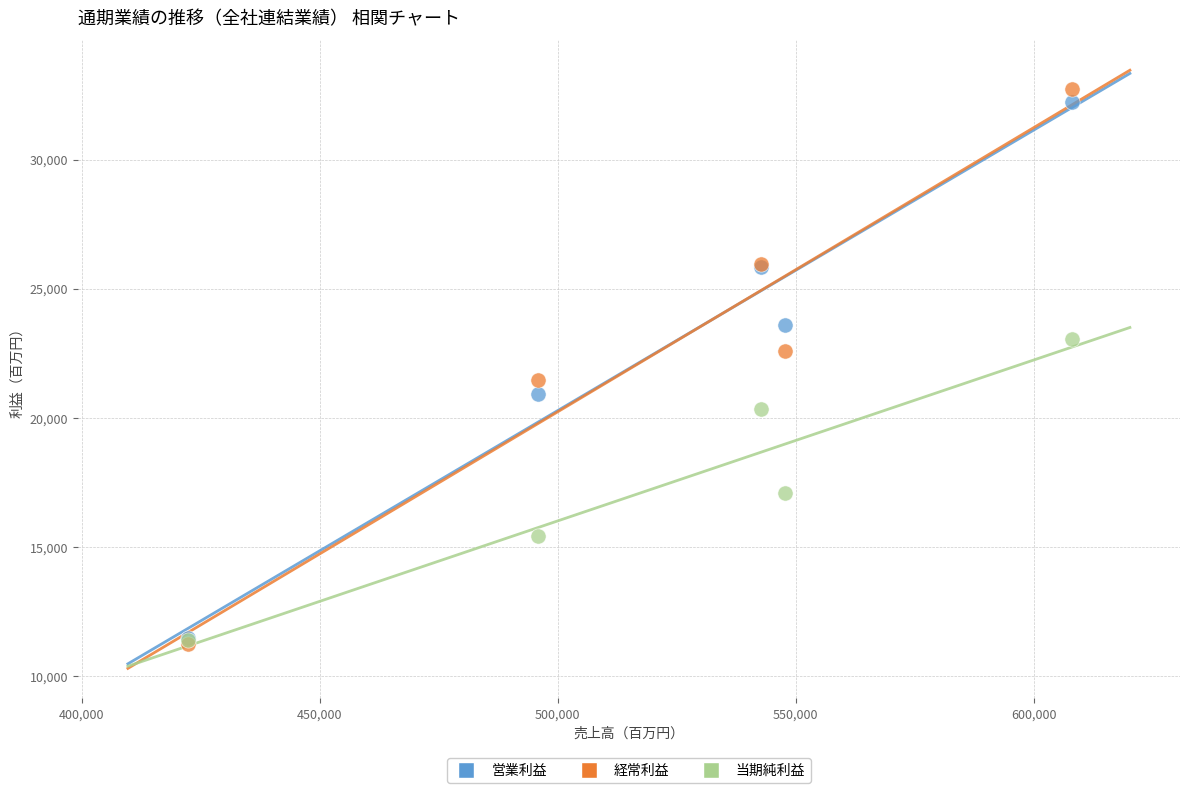

In the 営業利益 series, what Y value is closest to 21858?

20915